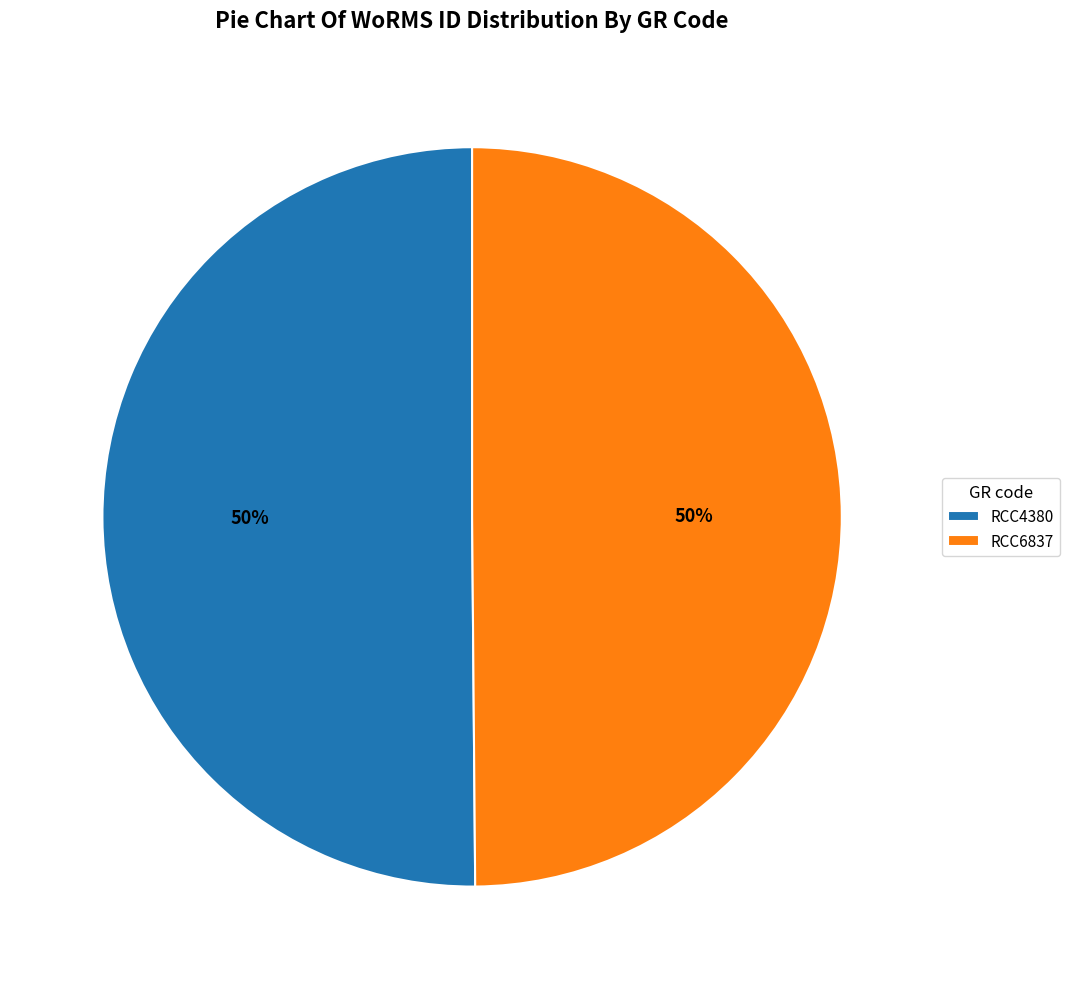

Approximately how many times larger is the value at RCC6837 compared to RCC4380?

1.0